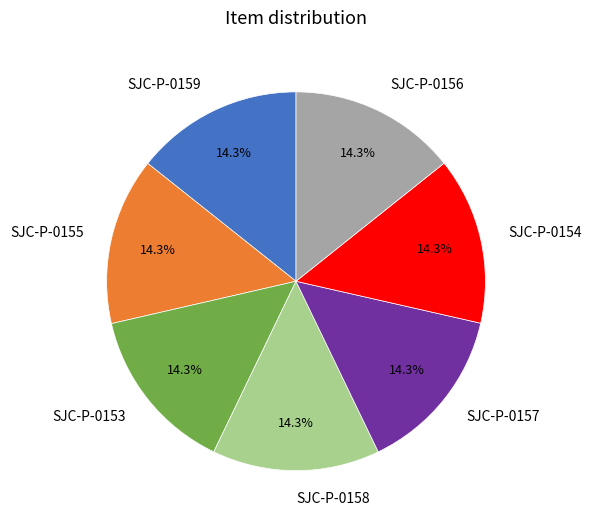

How many slices are in this pie chart?

7